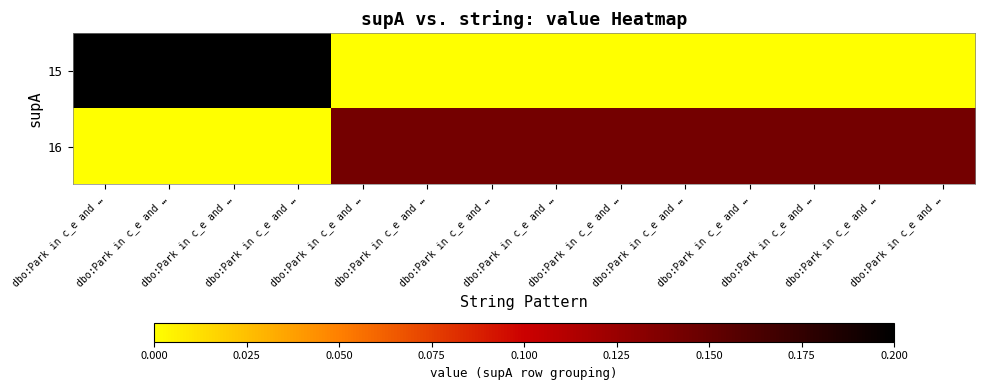

Rank the series by their maximum value, from lowest to highest.

16, 15